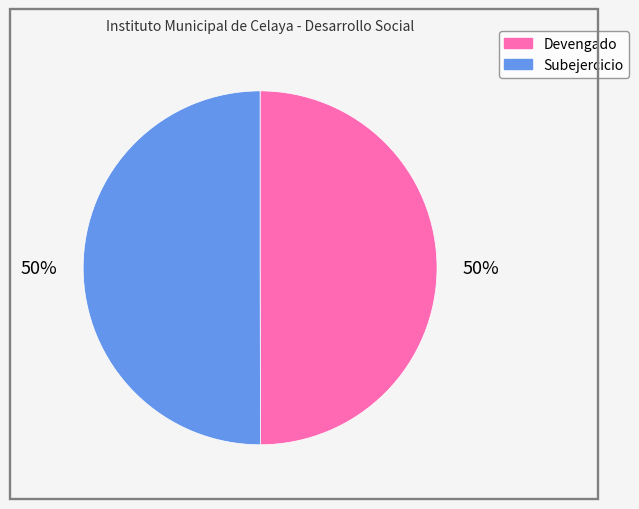

To the nearest percent, what portion does Subejercicio represent?

50%